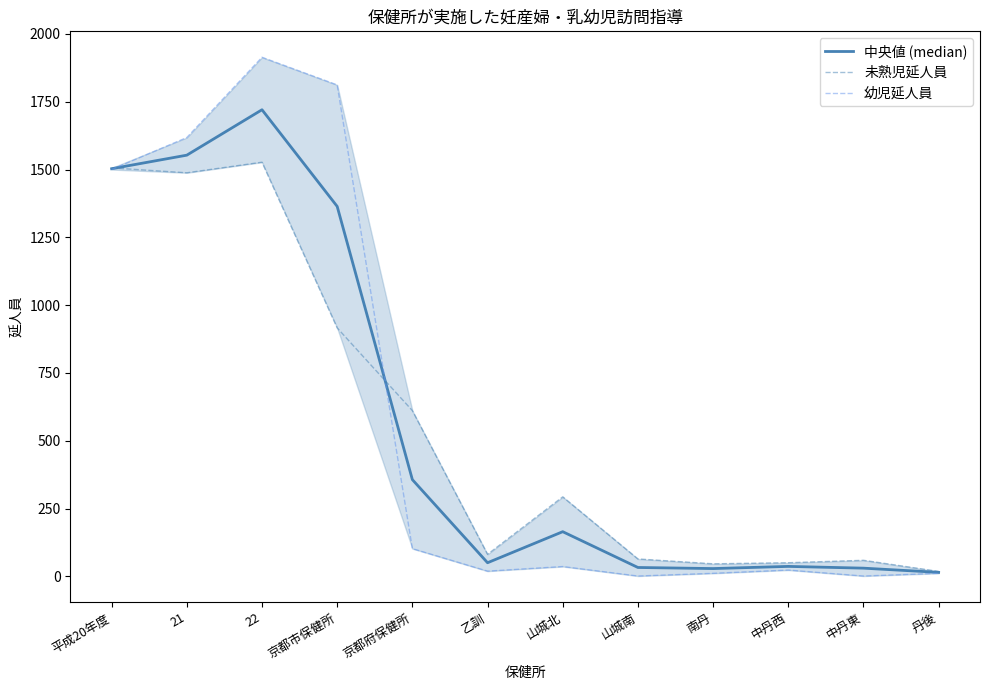

Which label corresponds to the largest value in the chart?

22